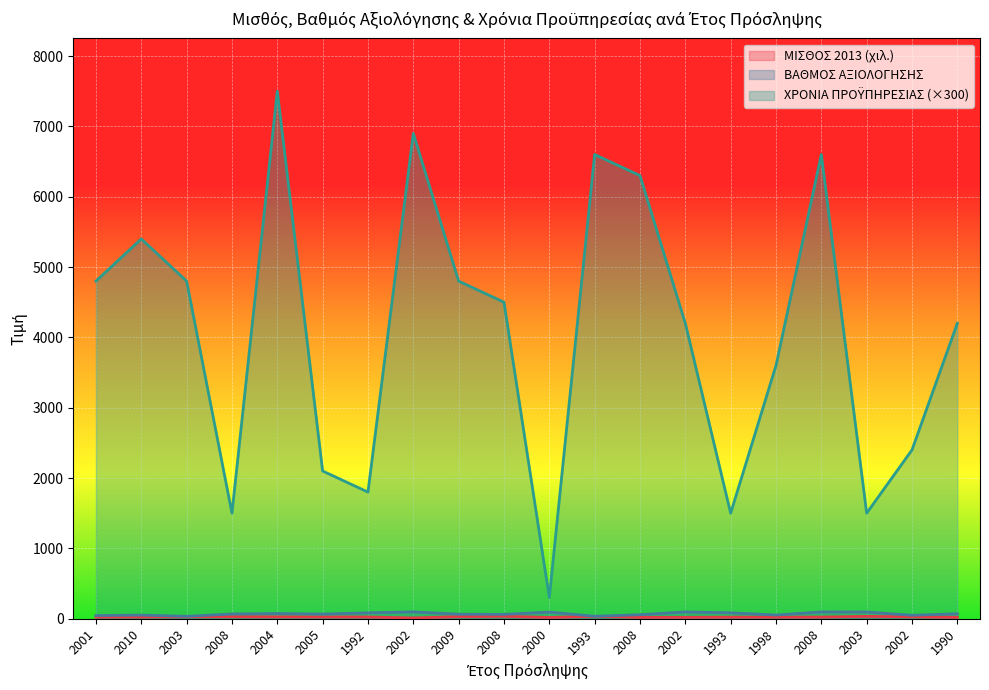

Reading left to right, list all the values displayed in this chart.

ΜΙΣΘΟΣ 2013: 23.5	24.4	28.4	28.9	25.9	25.0	24.5	10.5	29.8	34.7	17.8	33.5	19.3	19.4	22.2	22.1	23.3	33.4	26.8	20.0
ΒΑΘΜΟΣ ΑΞΙΟΛΟΓΗΣΗΣ: 45.0	51.0	34.0	67.0	74.0	66.0	83.0	97.0	64.0	62.0	94.0	35.0	57.0	96.0	84.0	52.0	96.0	95.0	49.0	70.0
ΧΡΟΝΙΑ ΠΡΟΫΠΗΡΕΣΙΑΣ: 4800.0	5400.0	4800.0	1500.0	7500.0	2100.0	1800.0	6900.0	4800.0	4500.0	300.0	6600.0	6300.0	4200.0	1500.0	3600.0	6600.0	1500.0	2400.0	4200.0